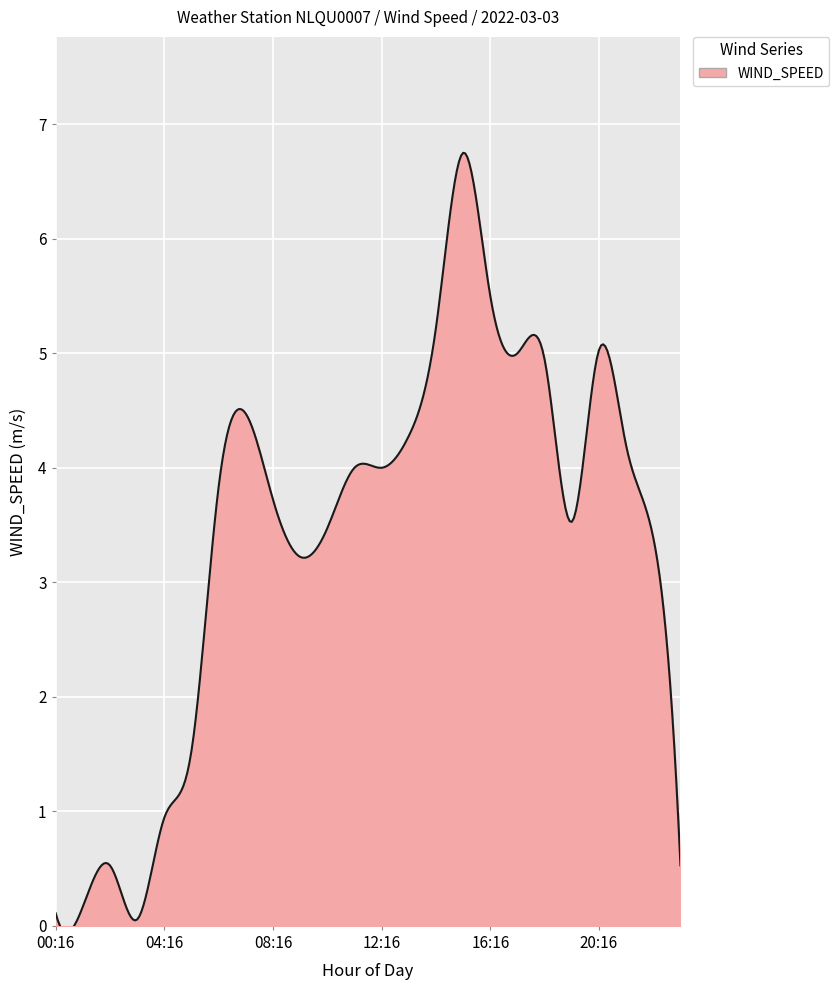

What is the difference between the maximum and minimum values?

6.8